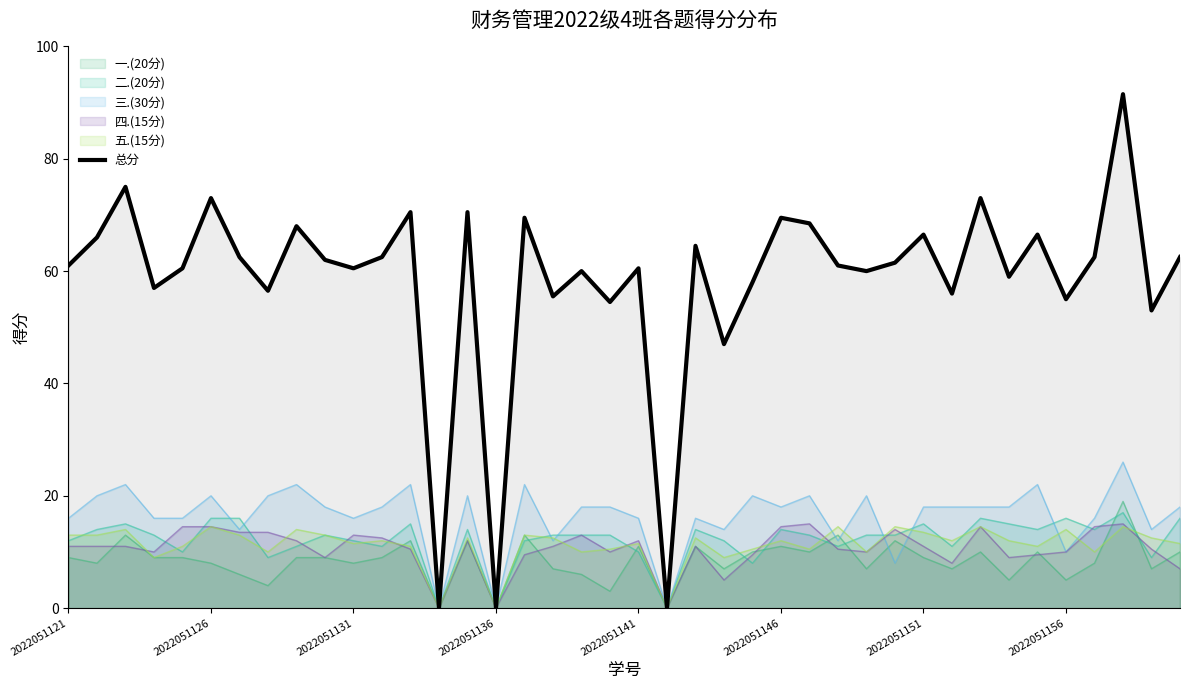

Does the chart have visible grid lines?

No